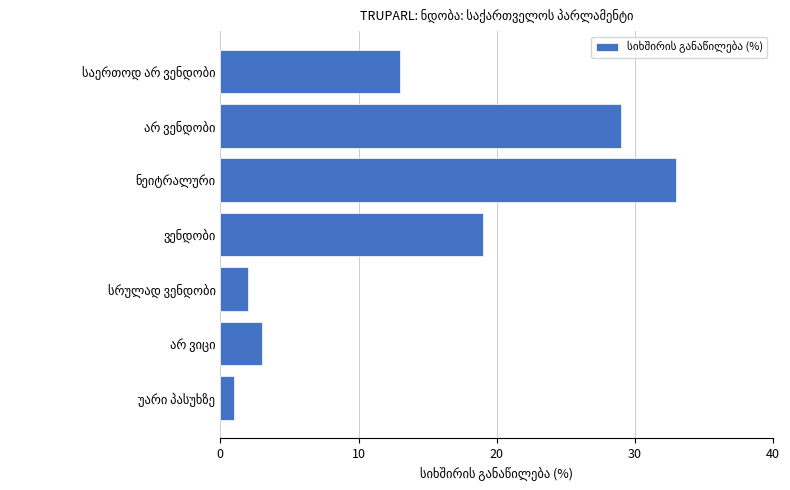

What is the difference between the second highest and minimum values?

28